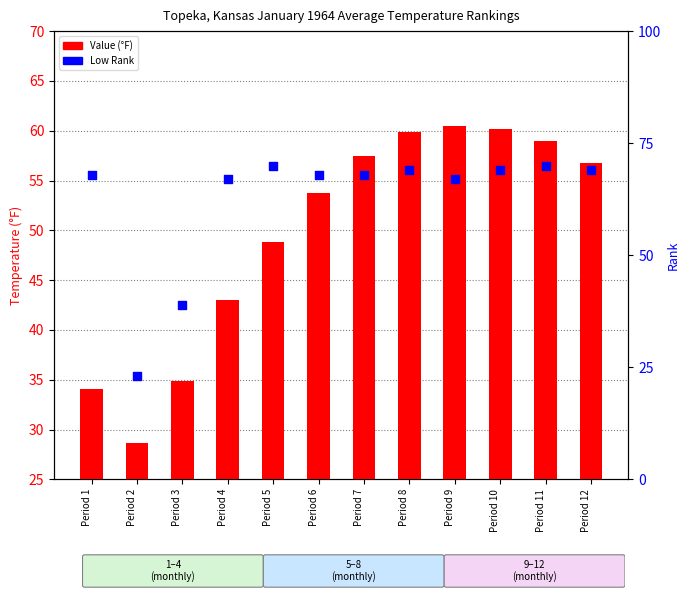

Is the value of Value at Period 9 greater than the value of Low Rank at Period 5?

No